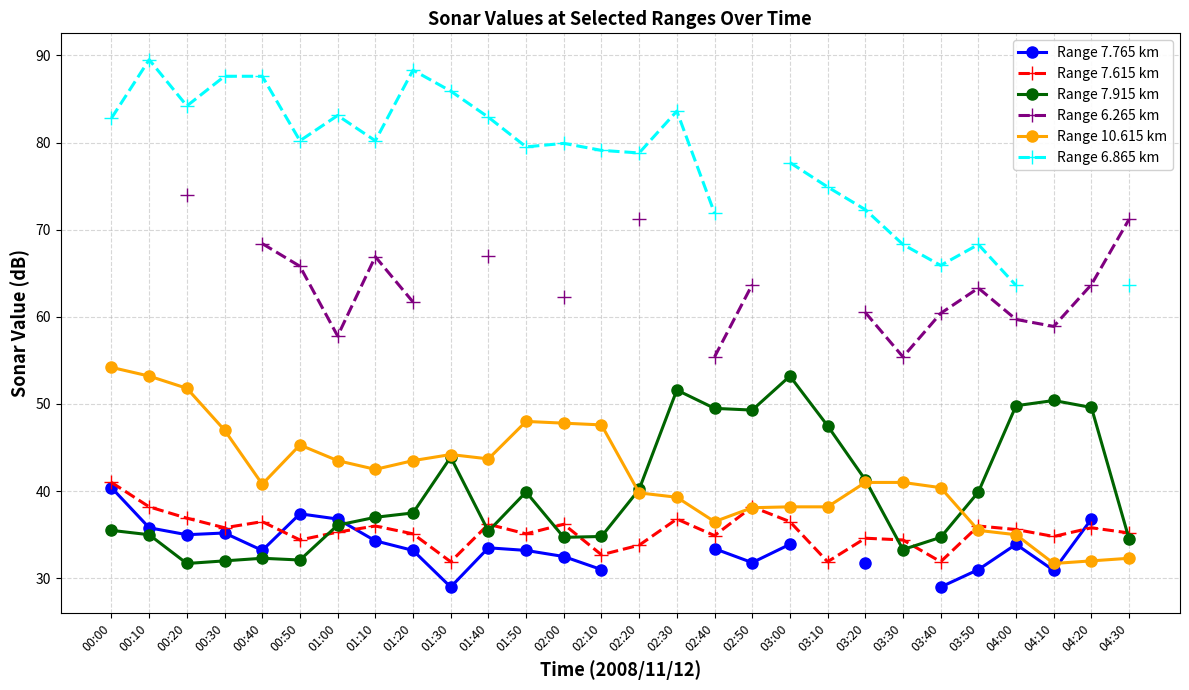

At which category does Range 10.615 km reach its first local valley?

00:40